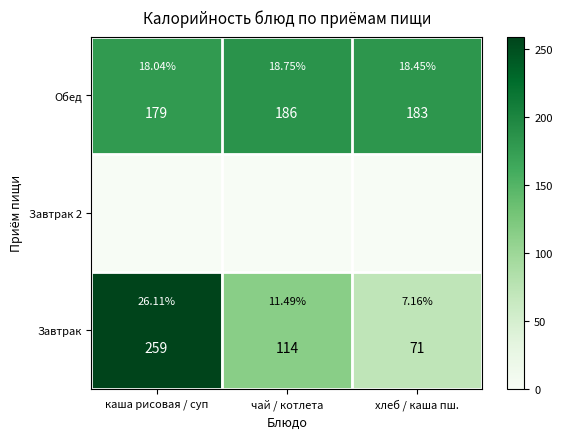

List the labels in order of Обед value, largest first.

чай / котлета, хлеб / каша пш., каша рисовая / суп